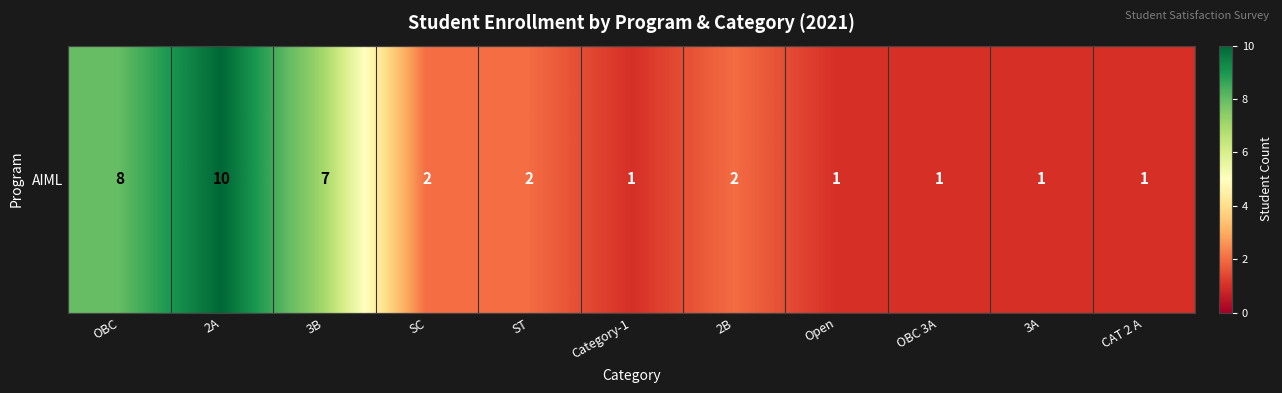

Which label corresponds to the smallest value in the chart?

Category-1